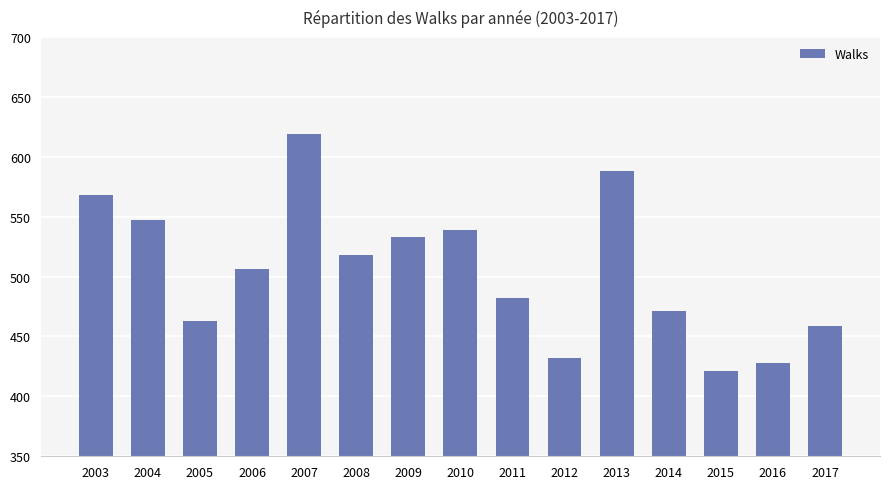

Reading left to right, list all the values displayed in this chart.

2003=568	2004=547	2005=463	2006=506	2007=619	2008=518	2009=533	2010=539	2011=482	2012=432	2013=588	2014=471	2015=421	2016=428	2017=459